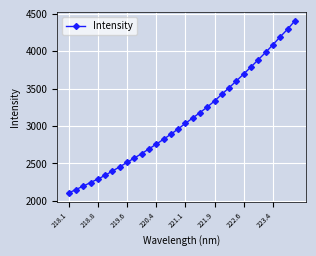

What is the value of the 3rd point from the left?

2196.3